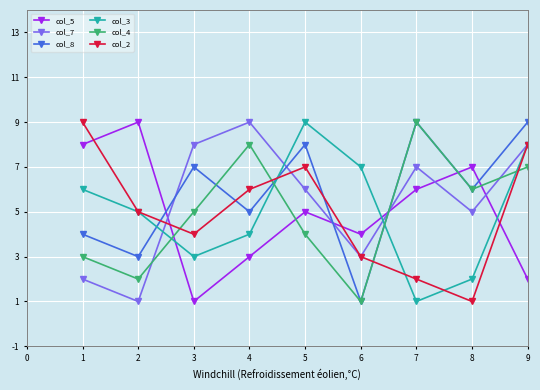

At how many categories does at least one series exceed 6?

9